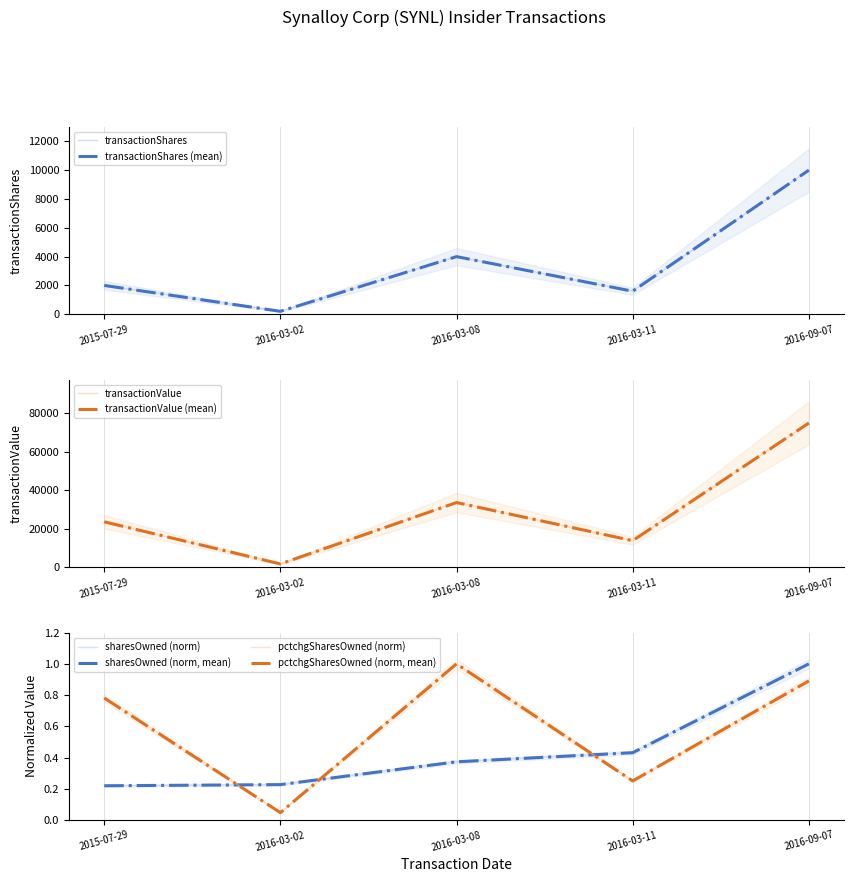

Is it true that sharesOwnedFollowingTransaction equals 0.2 at 2015-07-29?

True